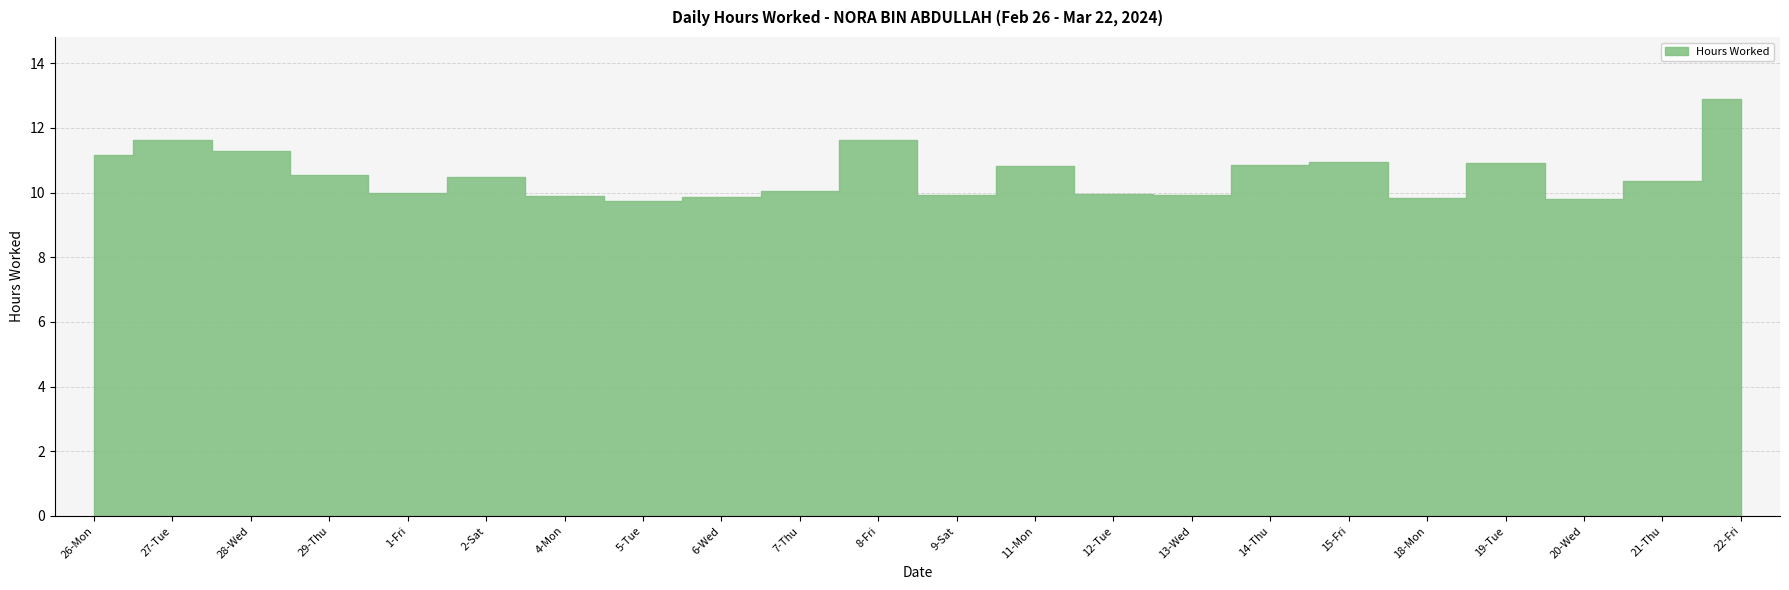

Does the chart contain stacked bars?

No